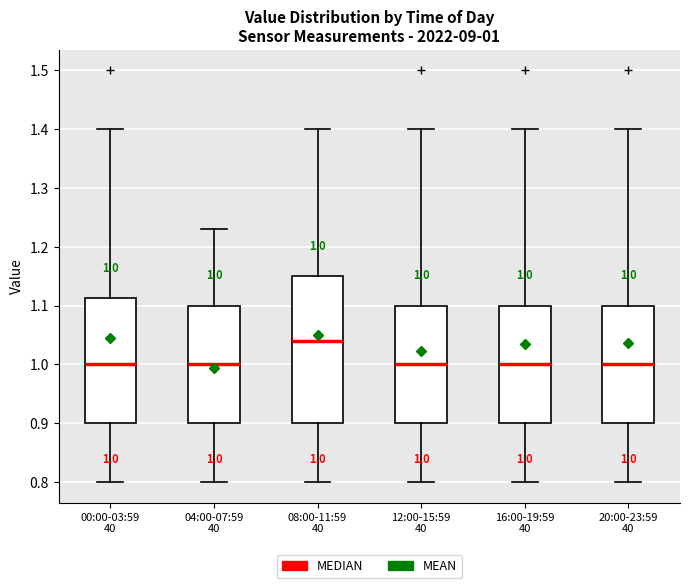

Which box is the tallest, from its lower edge to its upper edge?

08:00-11:59 40